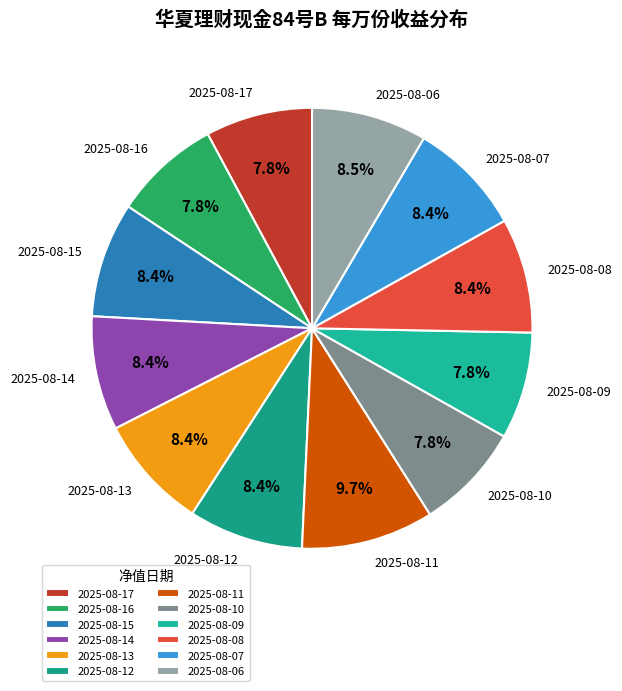

Is there any slice that represents more than half of the pie?

No